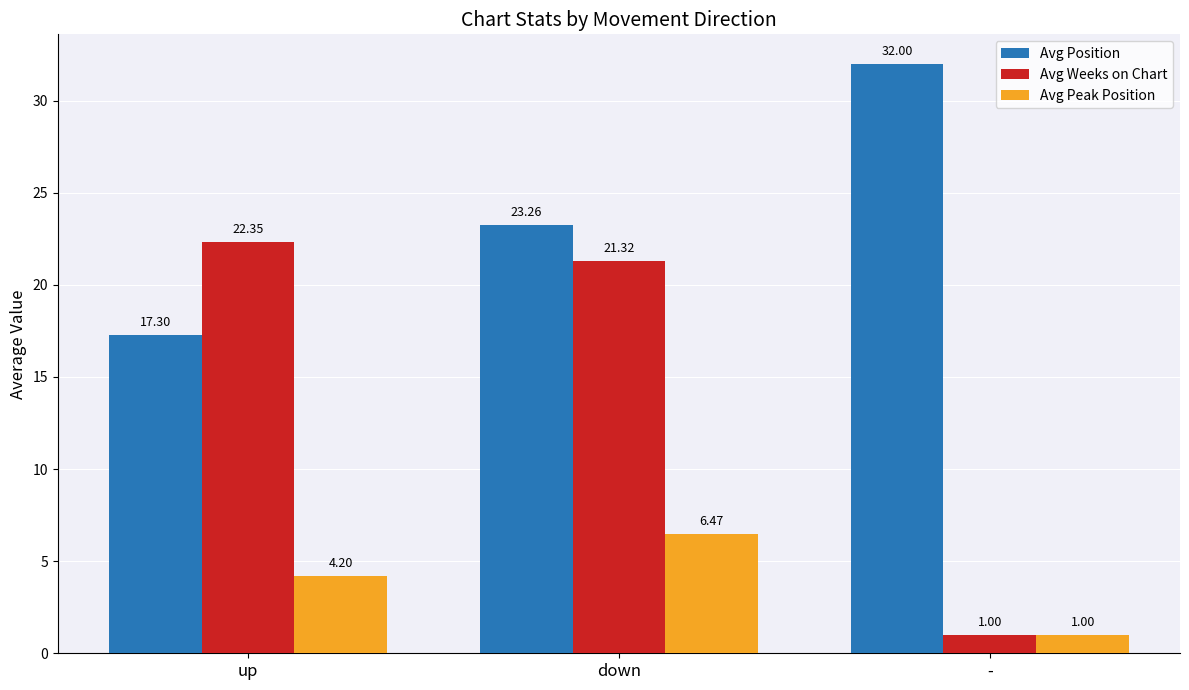

At which label does Avg Weeks on Chart first exceed 21?

up